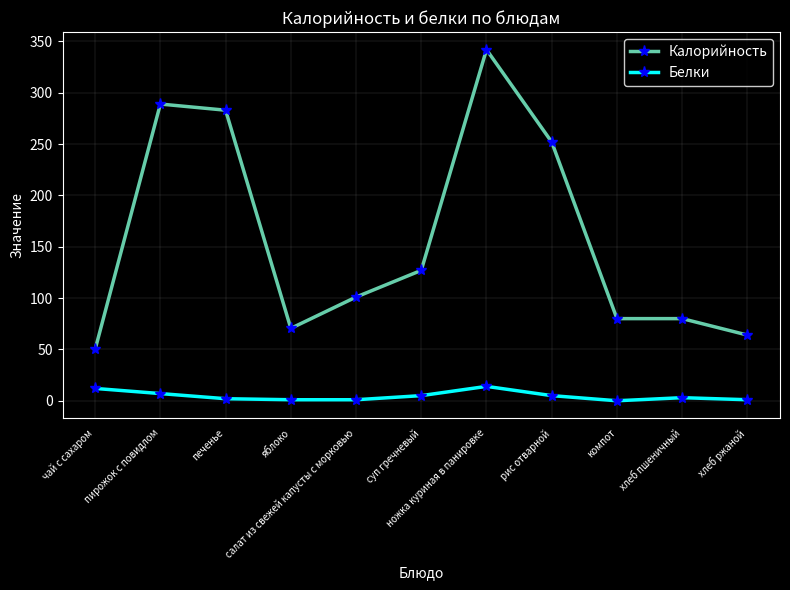

Read the Белки value at рис отварной.

5.0